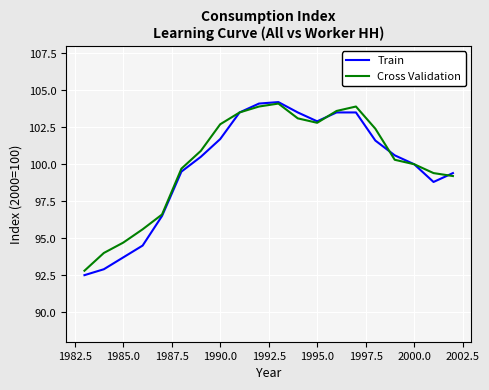

What is the lowest value of the Train series?

92.5